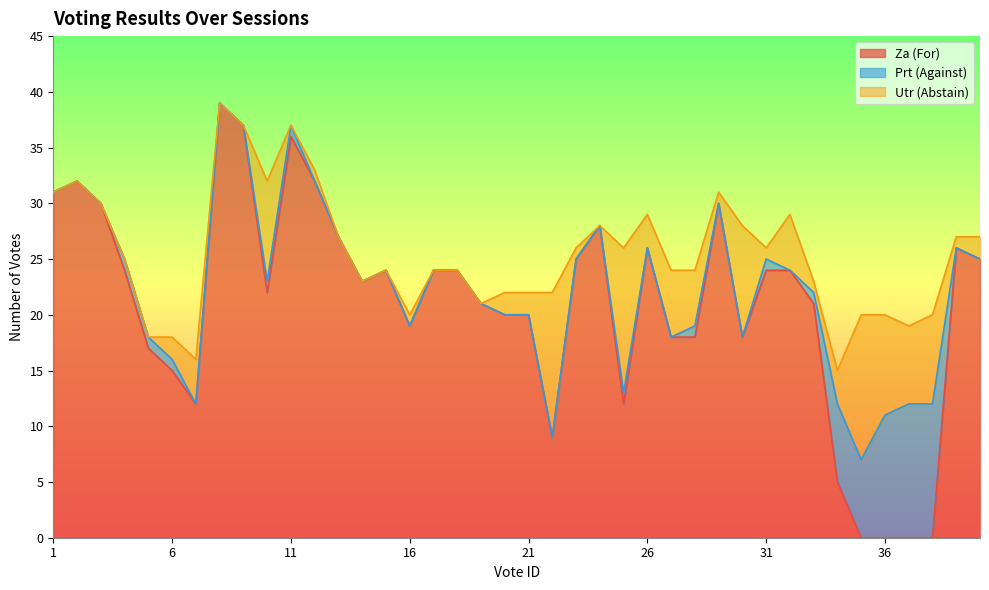

Reading left to right, what are all the values shown in this chart?

Za (For): 1=31	2=32	3=30	4=24	5=17	6=15	7=12	8=39	9=37	10=22	11=36	12=32	13=27	14=23	15=24	16=19	17=24	18=24	19=21	20=20	21=20	22=9	23=25	24=28	25=12	26=26	27=18	28=18	29=30	30=18	31=24	32=24	33=21	34=5	35=0	36=0	37=0	38=0	39=26	40=25
Prt (Against): 1=0	2=0	3=0	4=1	5=1	6=1	7=0	8=0	9=0	10=1	11=1	12=0	13=0	14=0	15=0	16=0	17=0	18=0	19=0	20=0	21=0	22=0	23=0	24=0	25=1	26=0	27=0	28=1	29=0	30=0	31=1	32=0	33=1	34=7	35=7	36=11	37=12	38=12	39=0	40=0
Utr (Abstain): 1=0	2=0	3=0	4=0	5=0	6=2	7=4	8=0	9=0	10=9	11=0	12=1	13=0	14=0	15=0	16=1	17=0	18=0	19=0	20=2	21=2	22=13	23=1	24=0	25=13	26=3	27=6	28=5	29=1	30=10	31=1	32=5	33=1	34=3	35=13	36=9	37=7	38=8	39=1	40=2